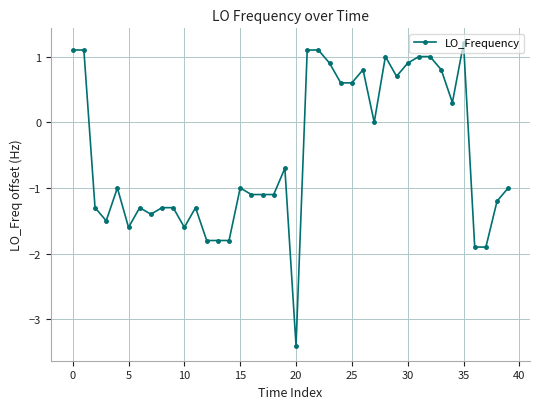

What is the value of the 32nd point from the left?

1.0